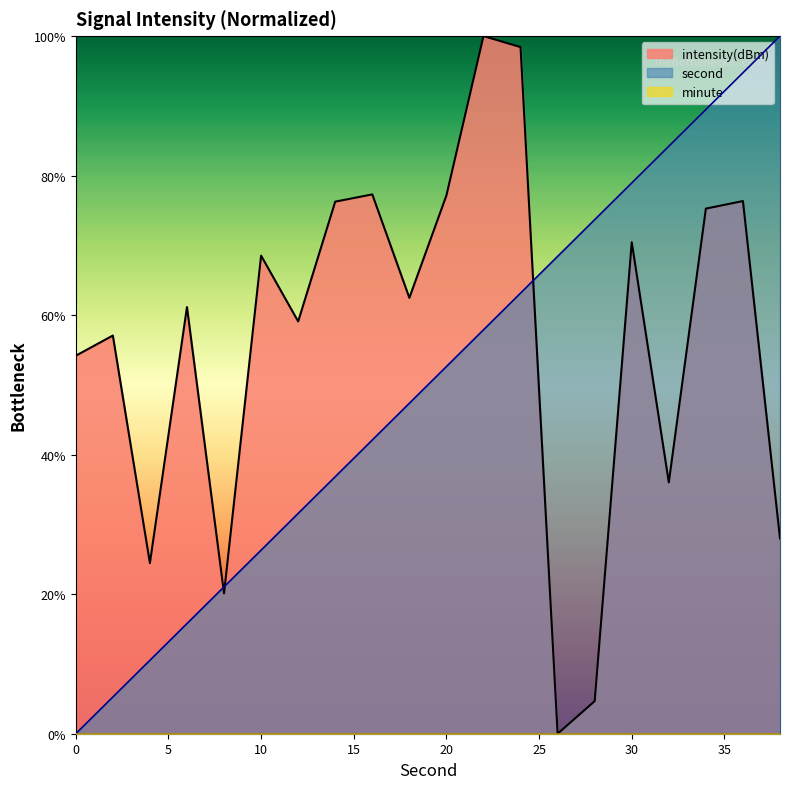

What is the value of the intensity point at the 20th from the left?

28.0